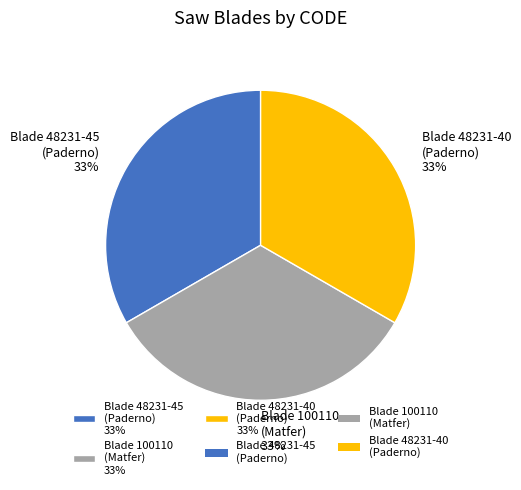

Is there any slice that represents more than half of the pie?

No